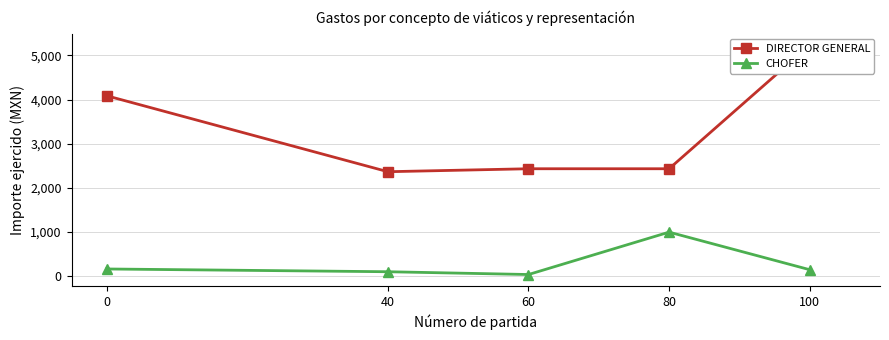

True or false: DIRECTOR GENERAL and CHOFER intersect in this chart.

False